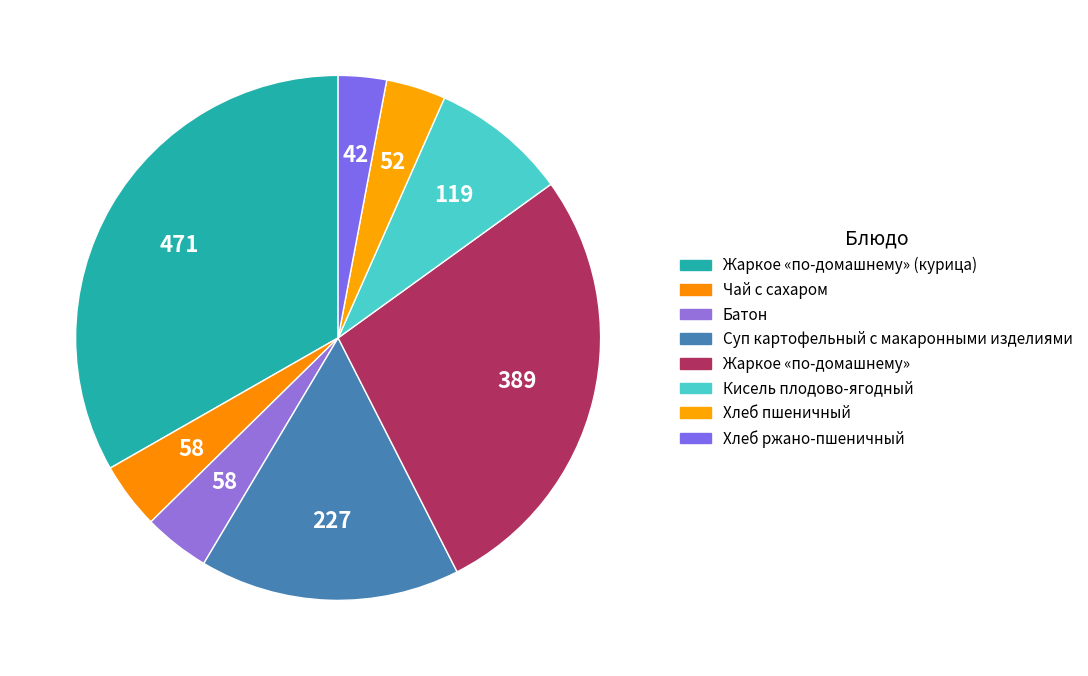

What is the change in value from Чай с сахаром to Суп картофельный с макаронными изделиями?

+169.0